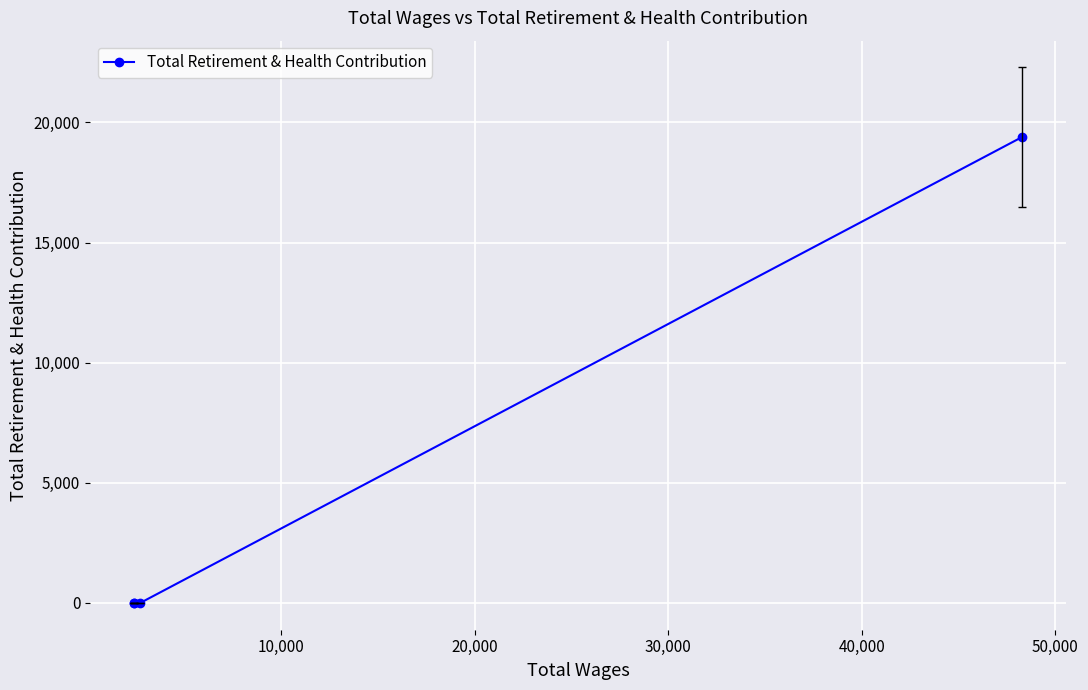

True or false: the data has more than 0 interior local peaks.

False